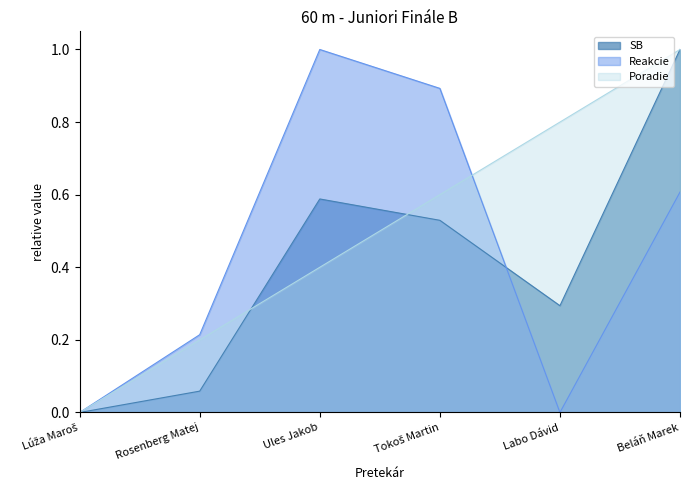

Between Rosenberg Matej and Lúža Maroš, which is larger?

Rosenberg Matej